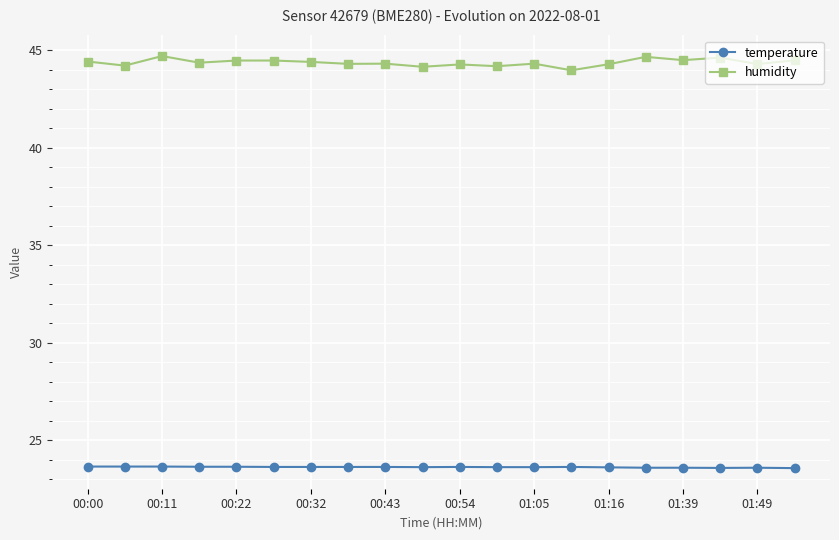

What is the minimum value shown in the chart?

23.6